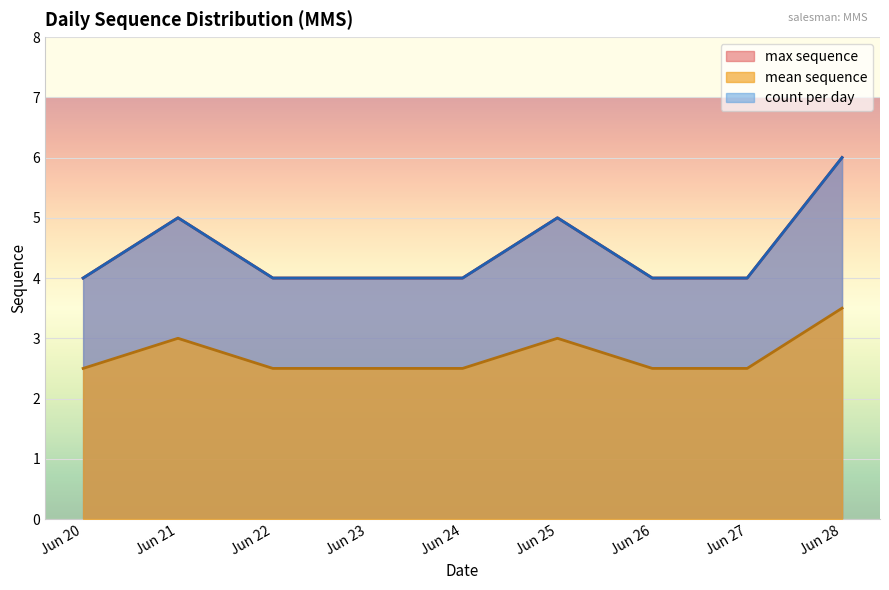

Which label corresponds to the largest value in the chart?

2024-06-28